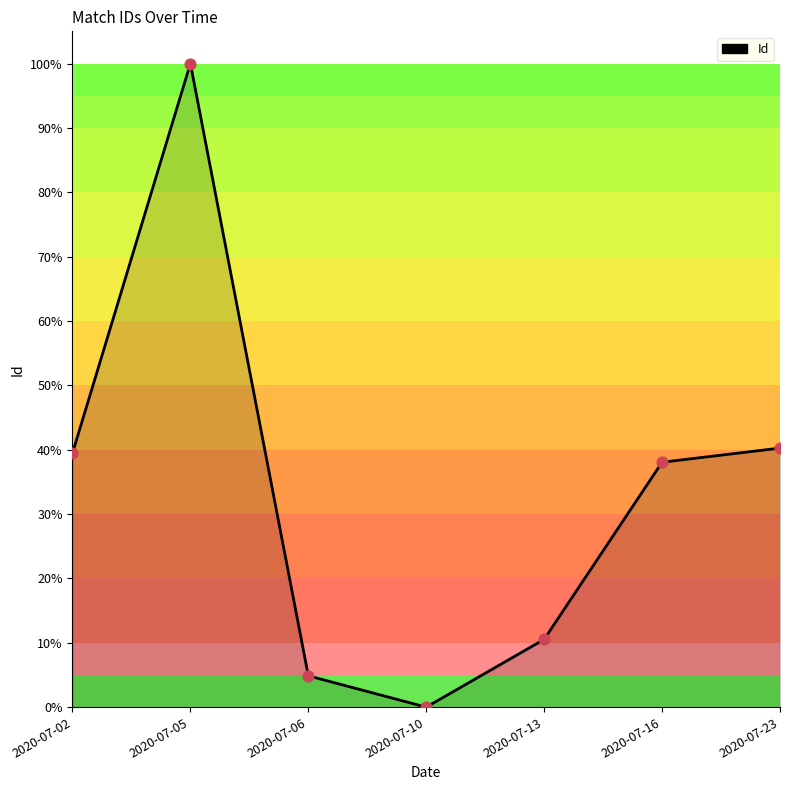

What is the ratio of the value at 2020-07-16 to the value at 2020-07-23?

0.9